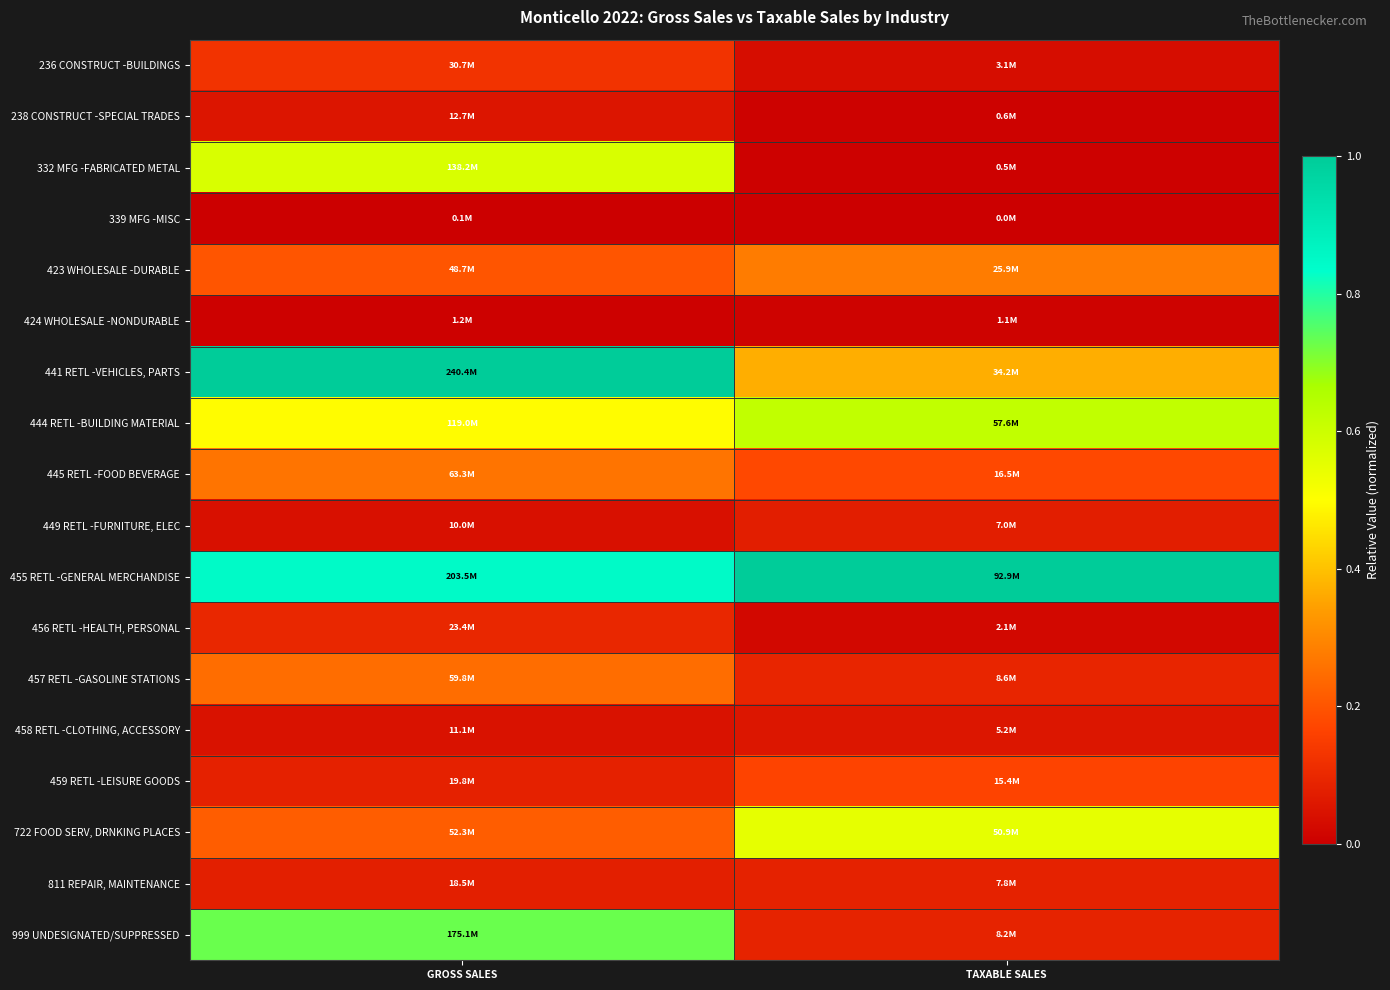

Reading left to right, list all the values displayed in this chart.

236 CONSTRUCT -BUILDINGS: GROSS SALES=0.1	TAXABLE SALES=0.0
238 CONSTRUCT -SPECIAL TRADES: GROSS SALES=0.1	TAXABLE SALES=0.0
332 MFG -FABRICATED METAL: GROSS SALES=0.6	TAXABLE SALES=0.0
339 MFG -MISC: GROSS SALES=0.0	TAXABLE SALES=0.0
423 WHOLESALE -DURABLE: GROSS SALES=0.2	TAXABLE SALES=0.3
424 WHOLESALE -NONDURABLE: GROSS SALES=0.0	TAXABLE SALES=0.0
441 RETL -VEHICLES, PARTS: GROSS SALES=1.0	TAXABLE SALES=0.4
444 RETL -BUILDING MATERIAL: GROSS SALES=0.5	TAXABLE SALES=0.6
445 RETL -FOOD BEVERAGE: GROSS SALES=0.3	TAXABLE SALES=0.2
449 RETL -FURNITURE, ELEC: GROSS SALES=0.0	TAXABLE SALES=0.1
455 RETL -GENERAL MERCHANDISE: GROSS SALES=0.8	TAXABLE SALES=1.0
456 RETL -HEALTH, PERSONAL: GROSS SALES=0.1	TAXABLE SALES=0.0
457 RETL -GASOLINE STATIONS: GROSS SALES=0.2	TAXABLE SALES=0.1
458 RETL -CLOTHING, ACCESSORY: GROSS SALES=0.0	TAXABLE SALES=0.1
459 RETL -LEISURE GOODS: GROSS SALES=0.1	TAXABLE SALES=0.2
722 FOOD SERV, DRNKING PLACES: GROSS SALES=0.2	TAXABLE SALES=0.5
811 REPAIR, MAINTENANCE: GROSS SALES=0.1	TAXABLE SALES=0.1
999 UNDESIGNATED/SUPPRESSED: GROSS SALES=0.7	TAXABLE SALES=0.1